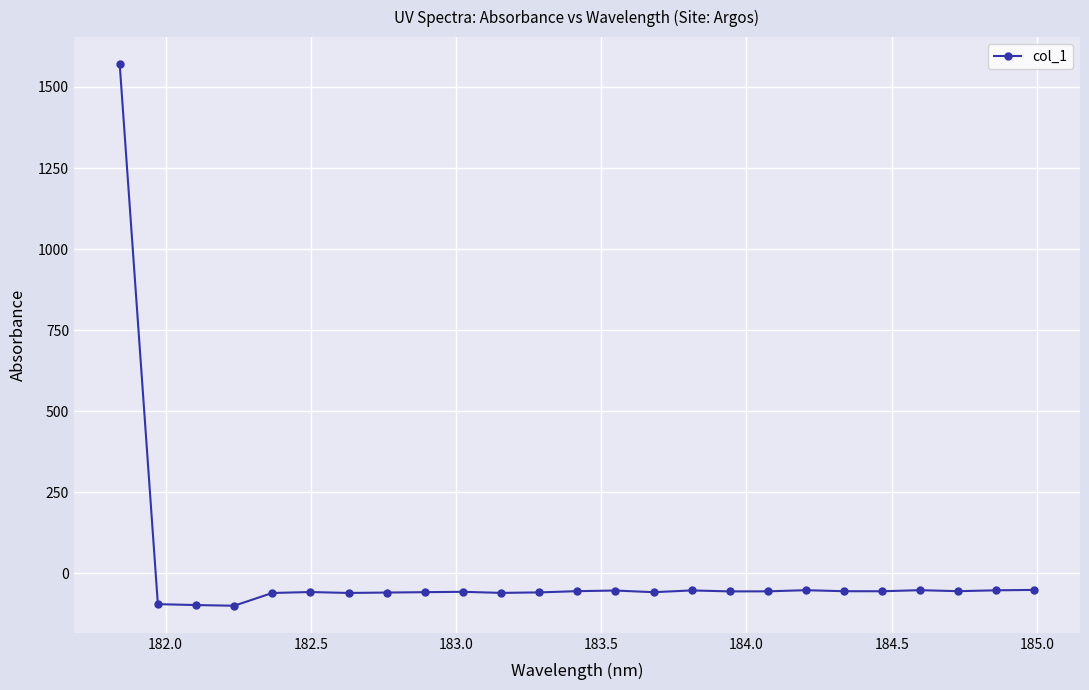

What is the value of the 2nd point from the left?

-95.3